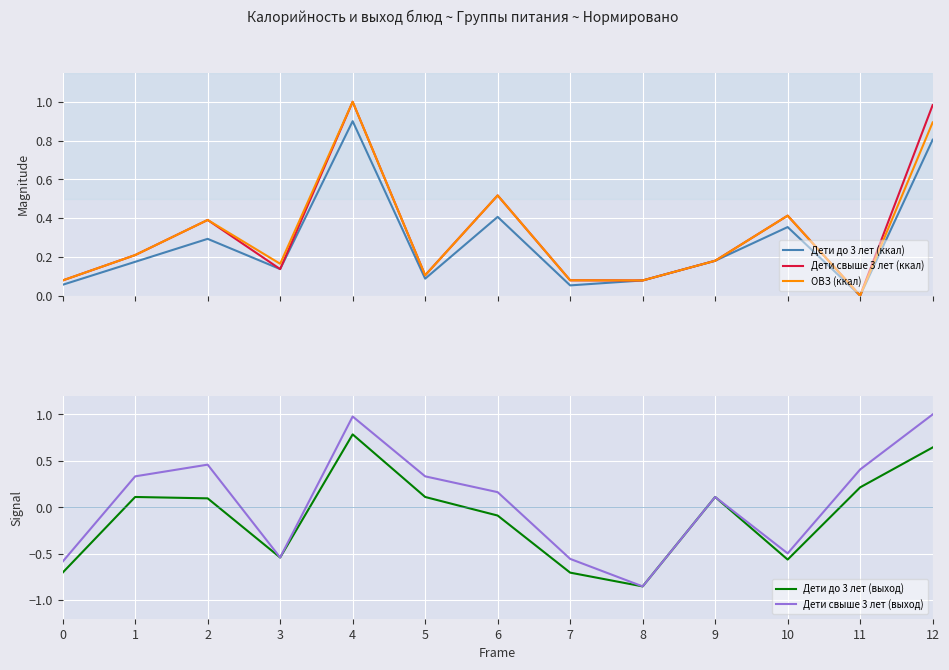

The value of Дети до 3 лет (ккал) at 11 is -0.5. True or false?

False